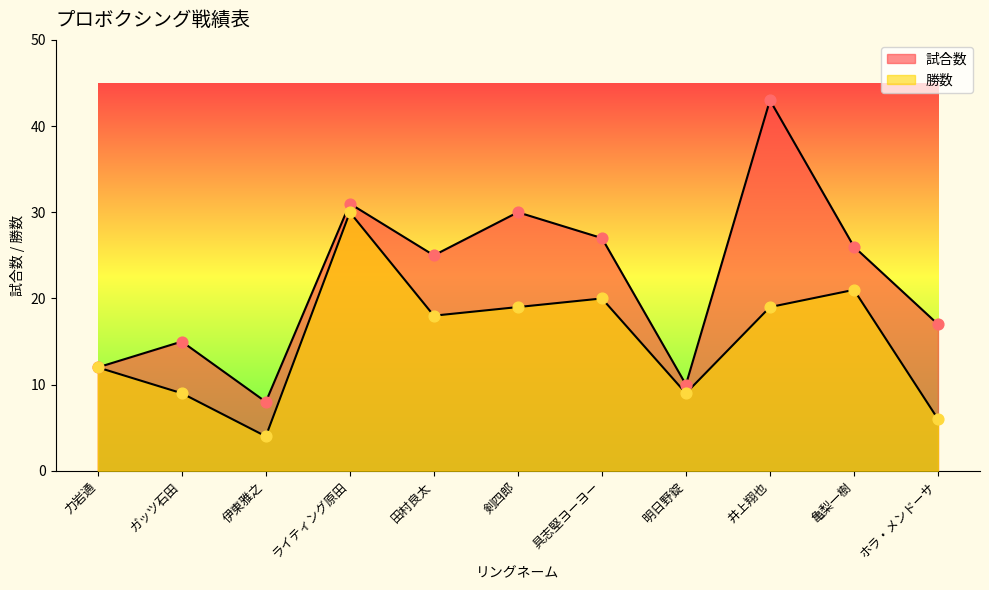

What is the total value across all series at 伊東雅之?

12